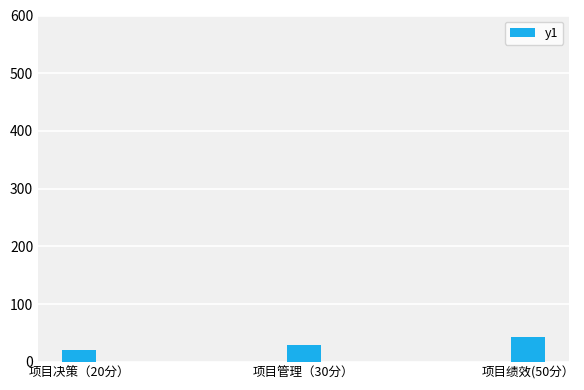

What is the difference between the second highest and minimum values?

10